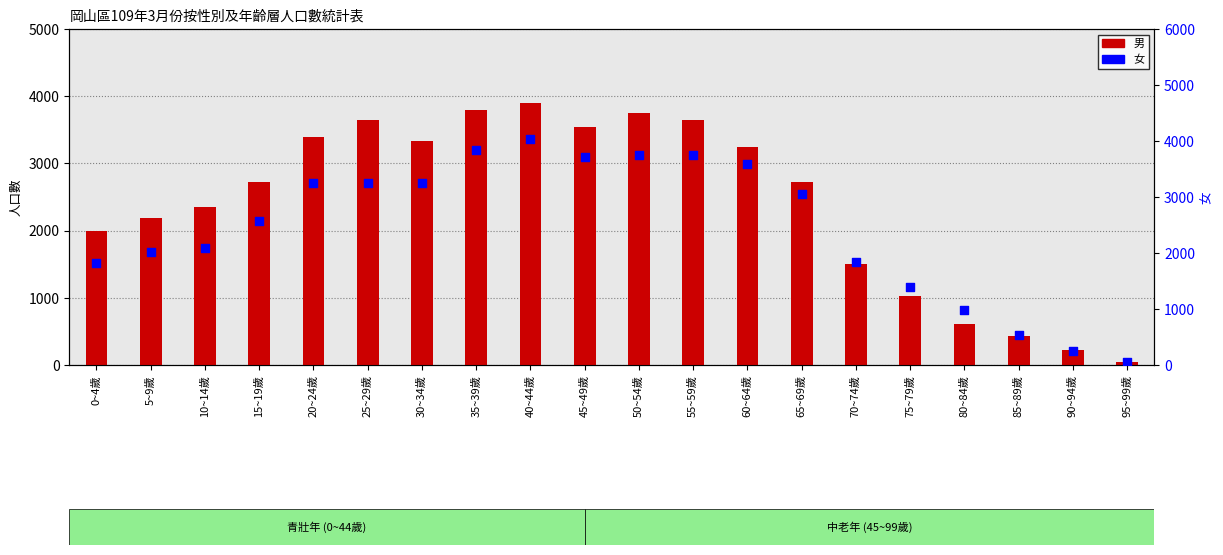

What is the total value across all series at 50~54歲?

7504